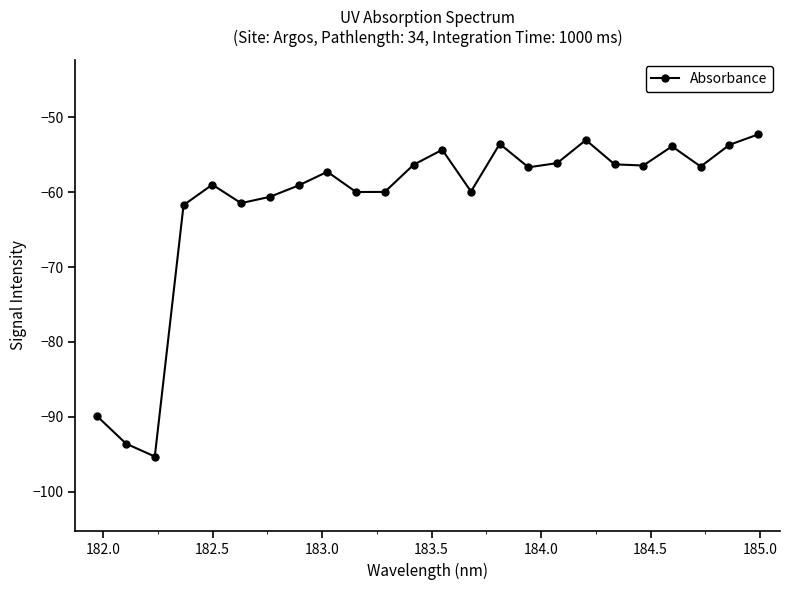

How many points are higher than both their immediate neighbors (excluding endpoints)?

6